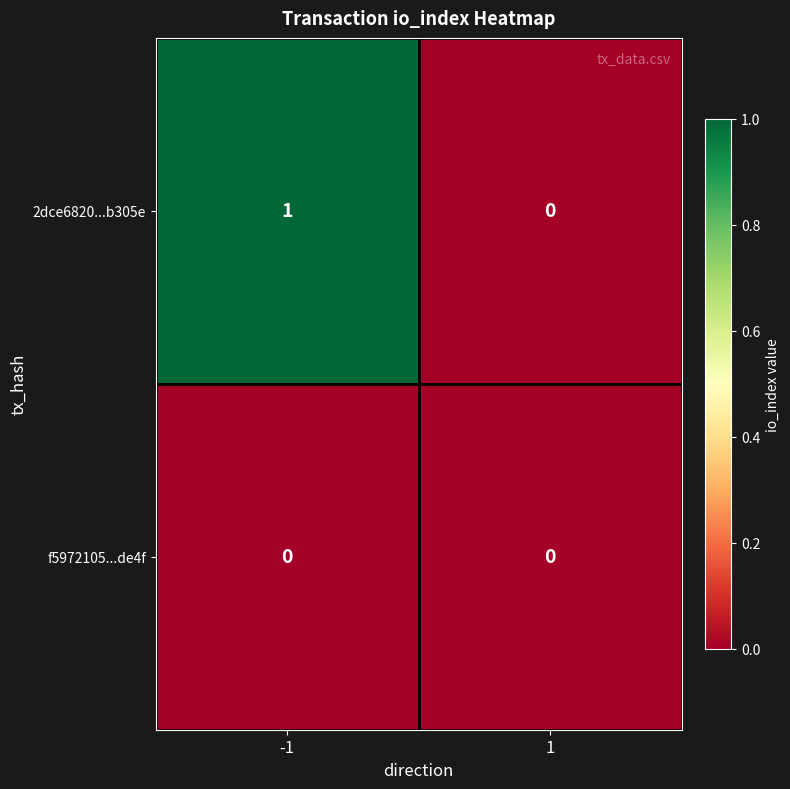

Rank the series at -1 from lowest to highest value.

f5972105...de4f, 2dce6820...b305e